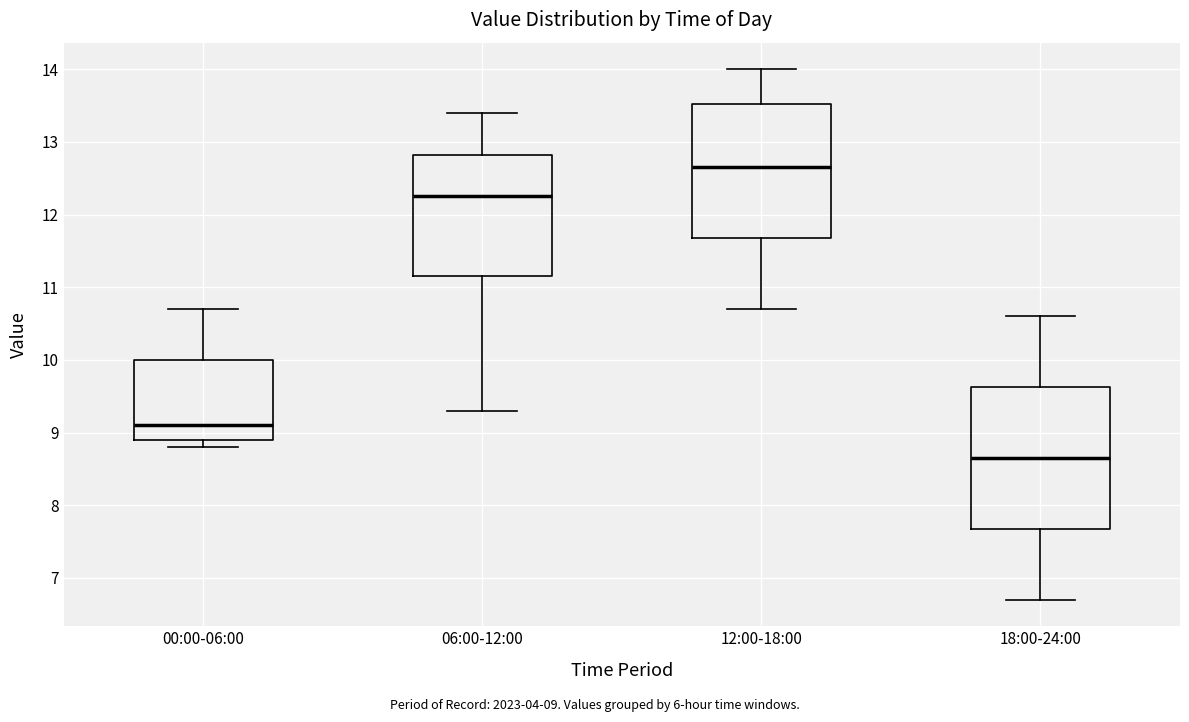

Reading left to right, transcribe this box plot: for each box, give where its median line is, the range the box spans, and where its two whiskers end, as read against the y-axis. The values are not printed on the chart, so give them approximately, as read against the axis.

00:00-06:00: median 9.1, box 8.9 to 10.0, whiskers 8.8 to 10.7
06:00-12:00: median 12.3, box 11.2 to 12.8, whiskers 9.3 to 13.4
12:00-18:00: median 12.7, box 11.7 to 13.5, whiskers 10.7 to 14.0
18:00-24:00: median 8.7, box 7.7 to 9.6, whiskers 6.7 to 10.6